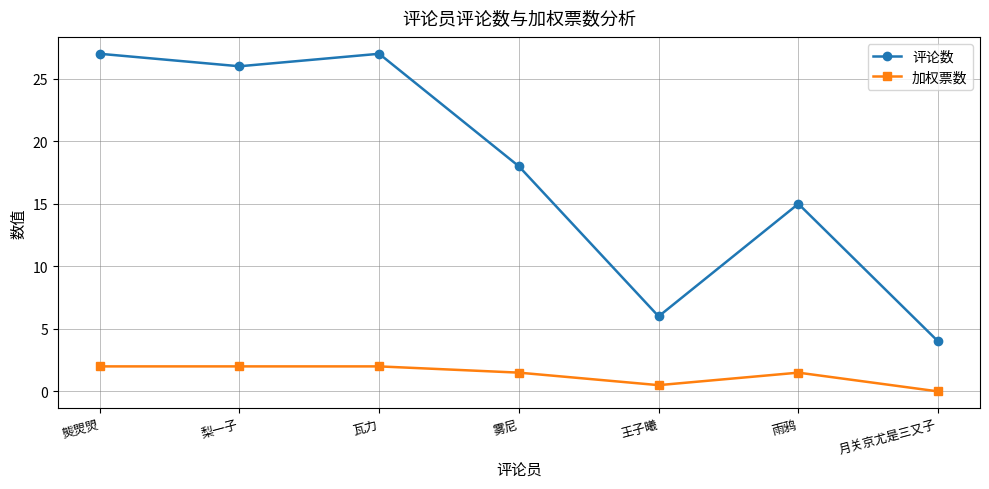

What is the spread (max minus min) of values at 雾尼?

16.5